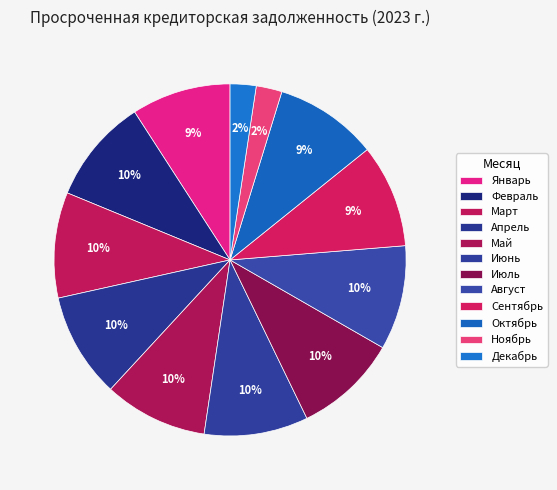

To the nearest percent, what portion does Июнь represent?

10%